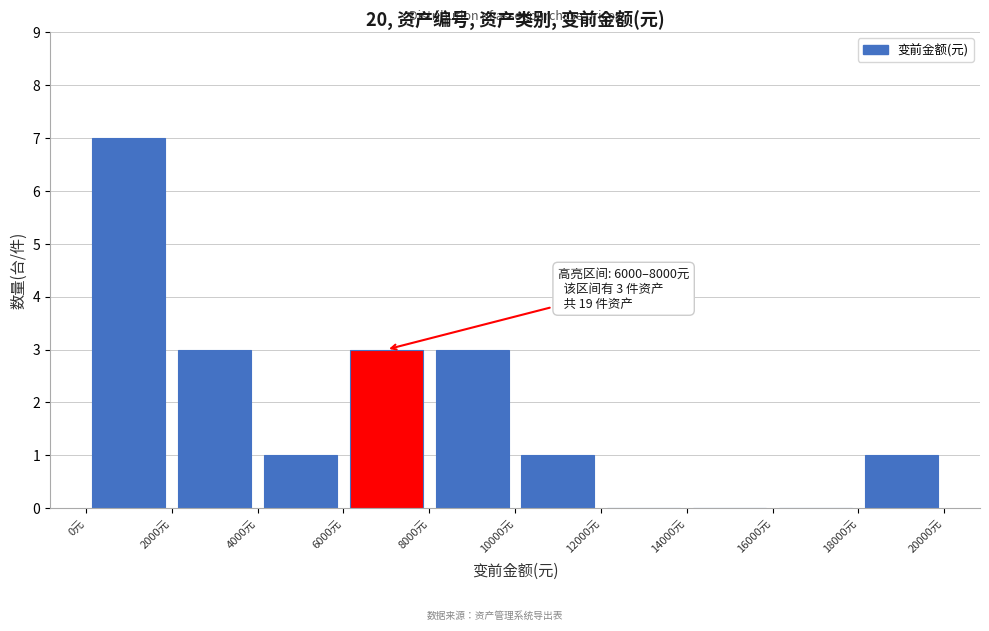

Which range on the x-axis has the tallest bar?

0 to 2000